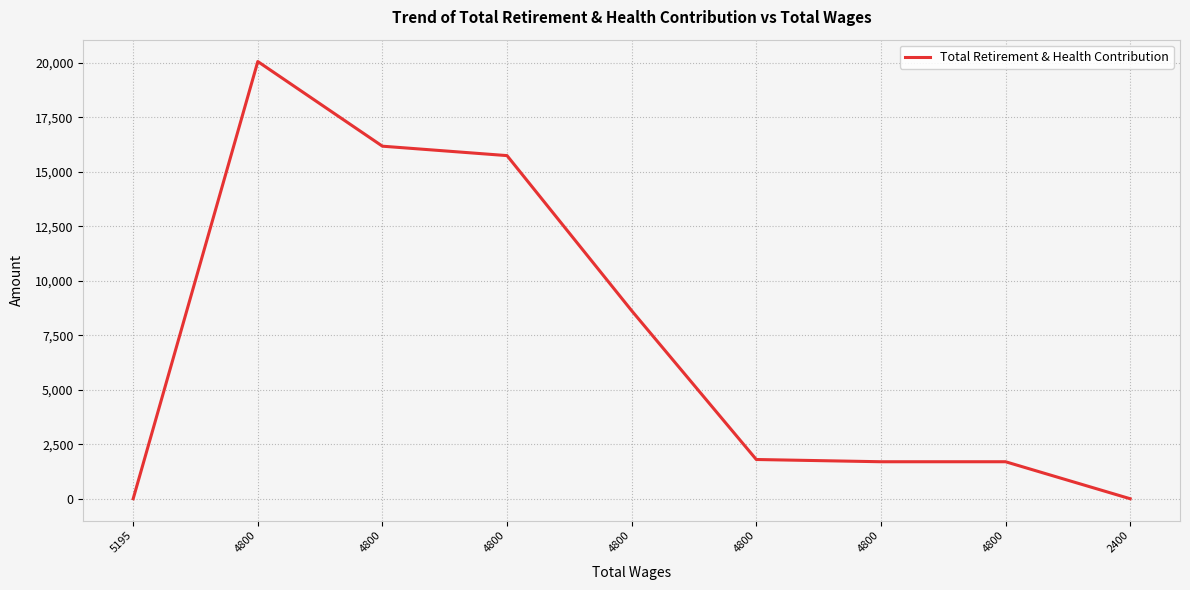

Does the chart have visible grid lines?

Yes